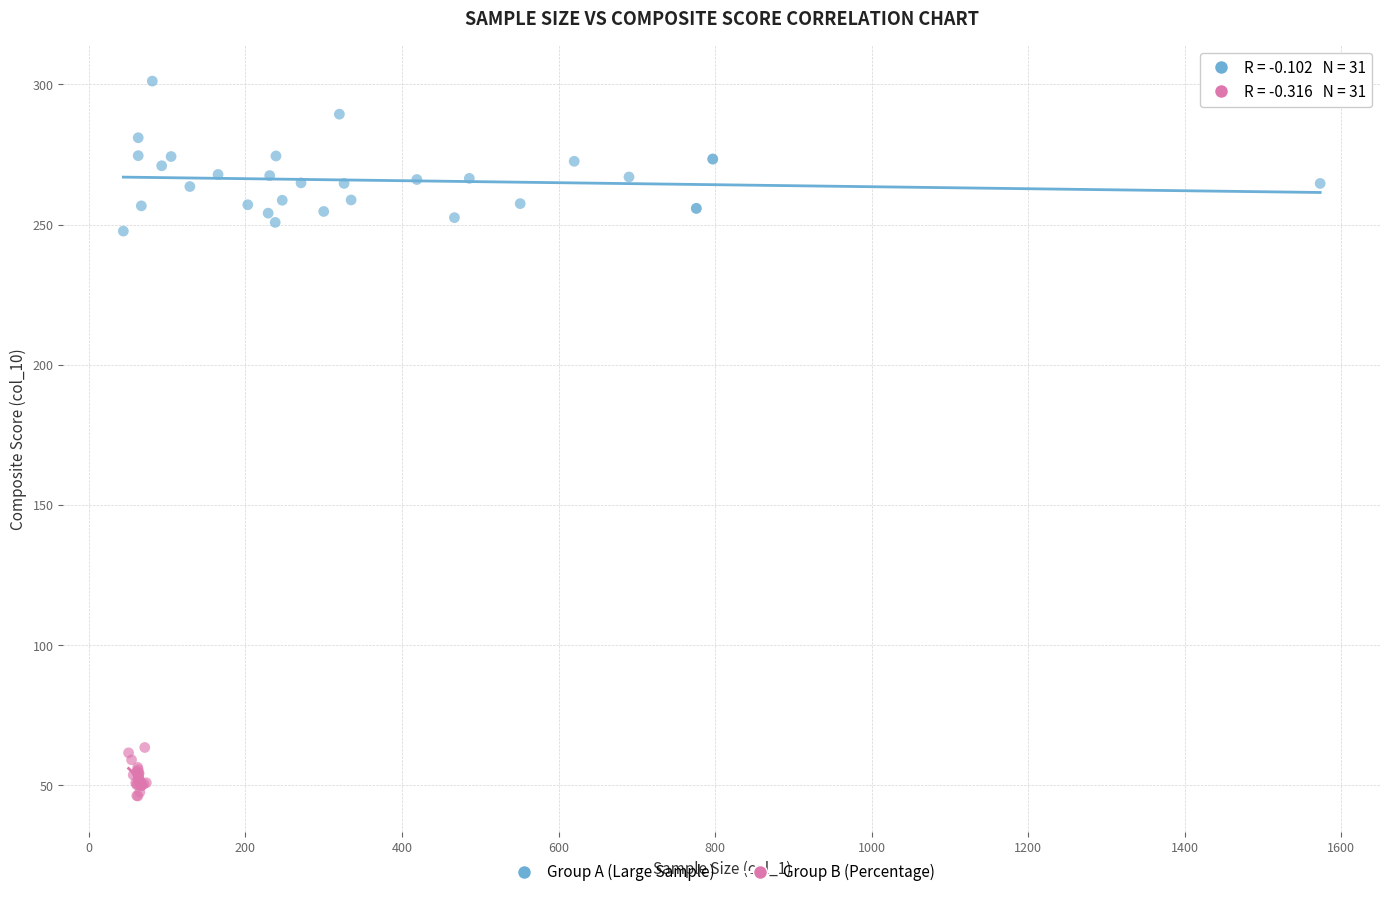

Which series reaches the minimum Y coordinate?

Group B (Percentage)